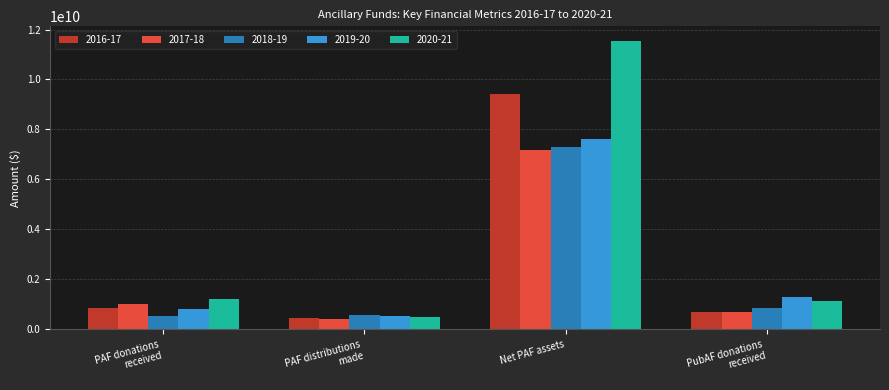

At which category is the sum across all series the highest?

Net PAF assets